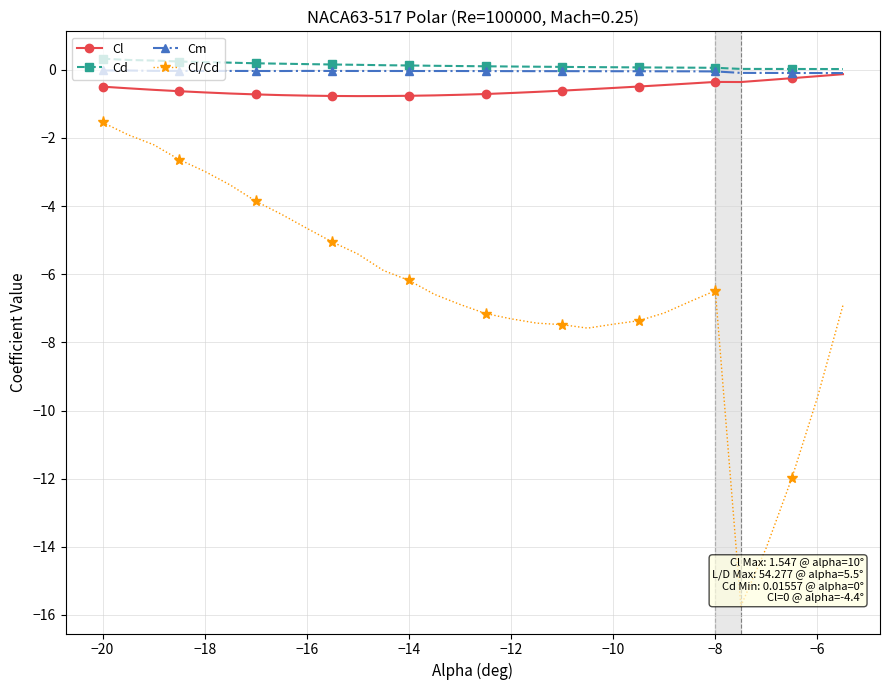

What is the difference between the maximum and minimum values in the Cl/Cd series?

14.2